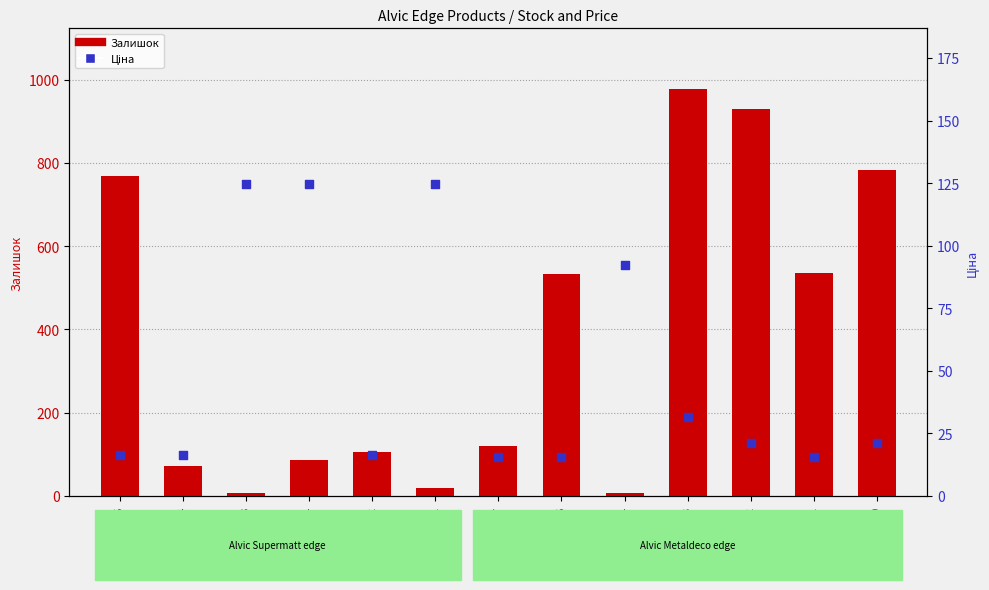

At which category is the sum across all series the highest?

231361593